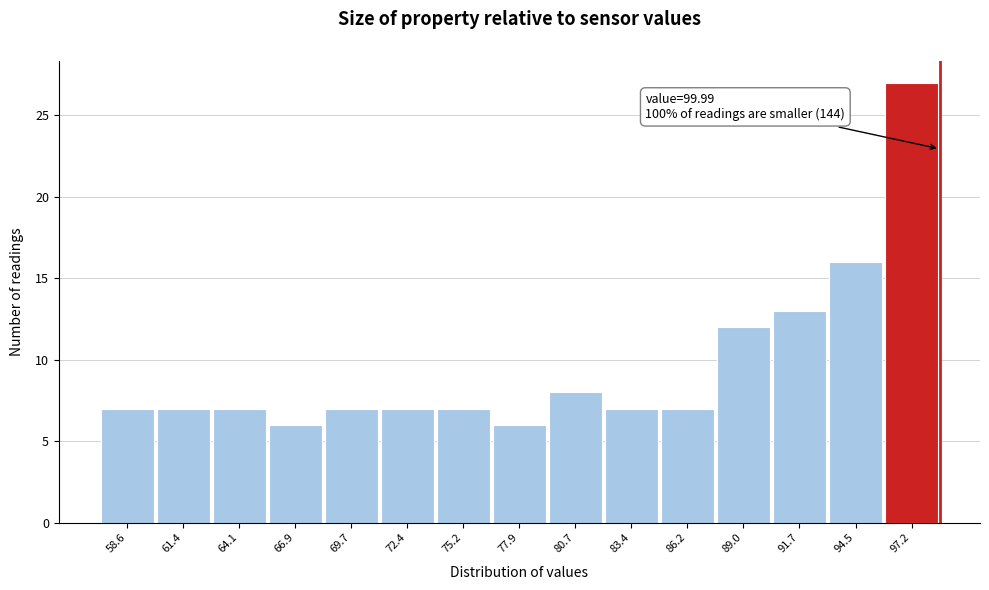

Reading left to right, extract all data points from this chart.

7	7	7	6	7	7	7	6	8	7	7	12	13	16	27